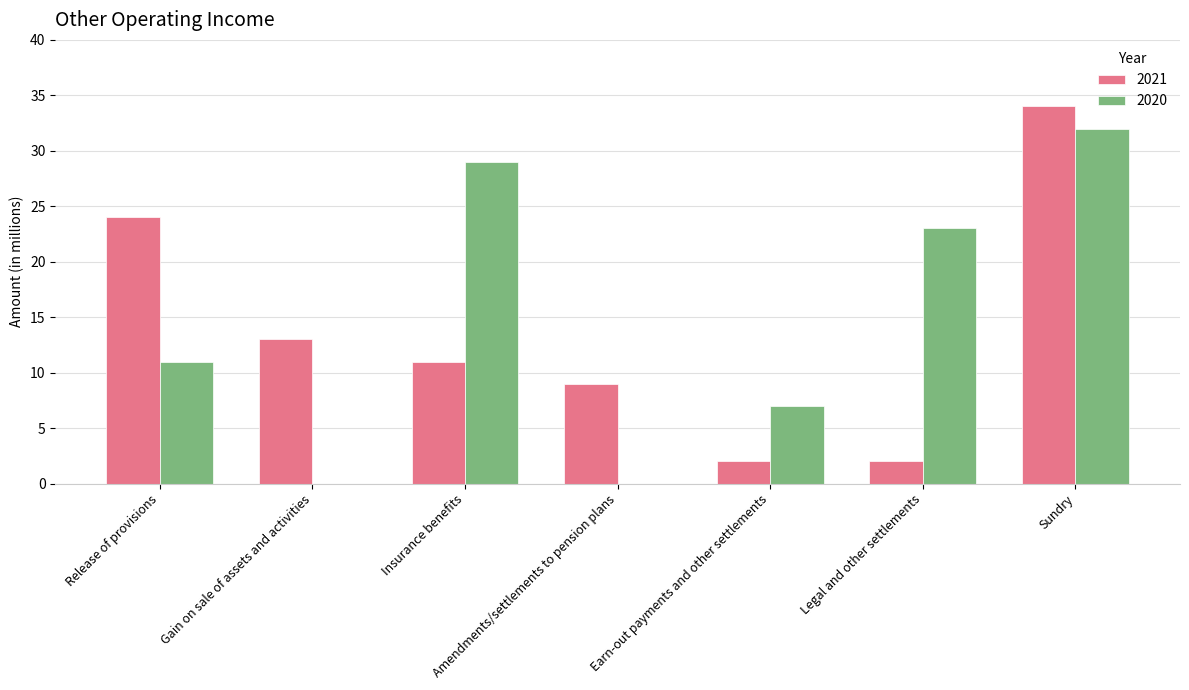

Which series has the largest total across all categories?

2020